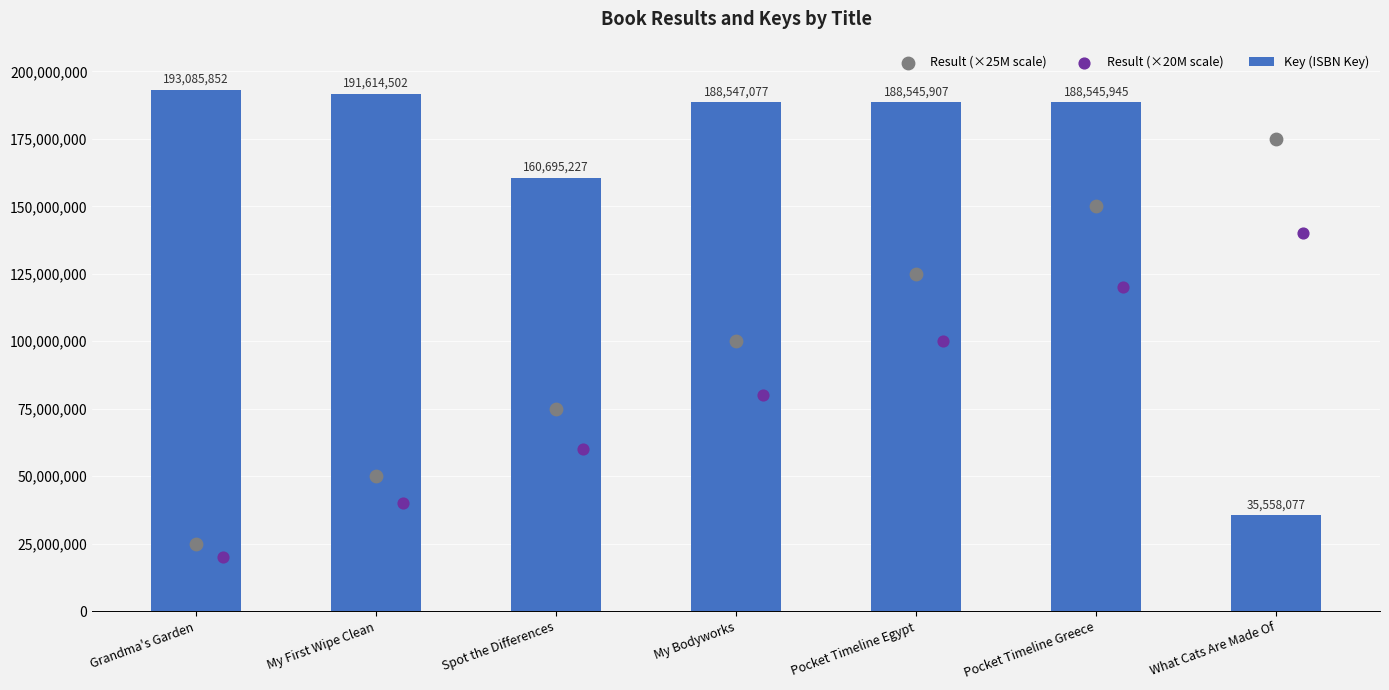

At how many categories does at least one series exceed 142742114?

7